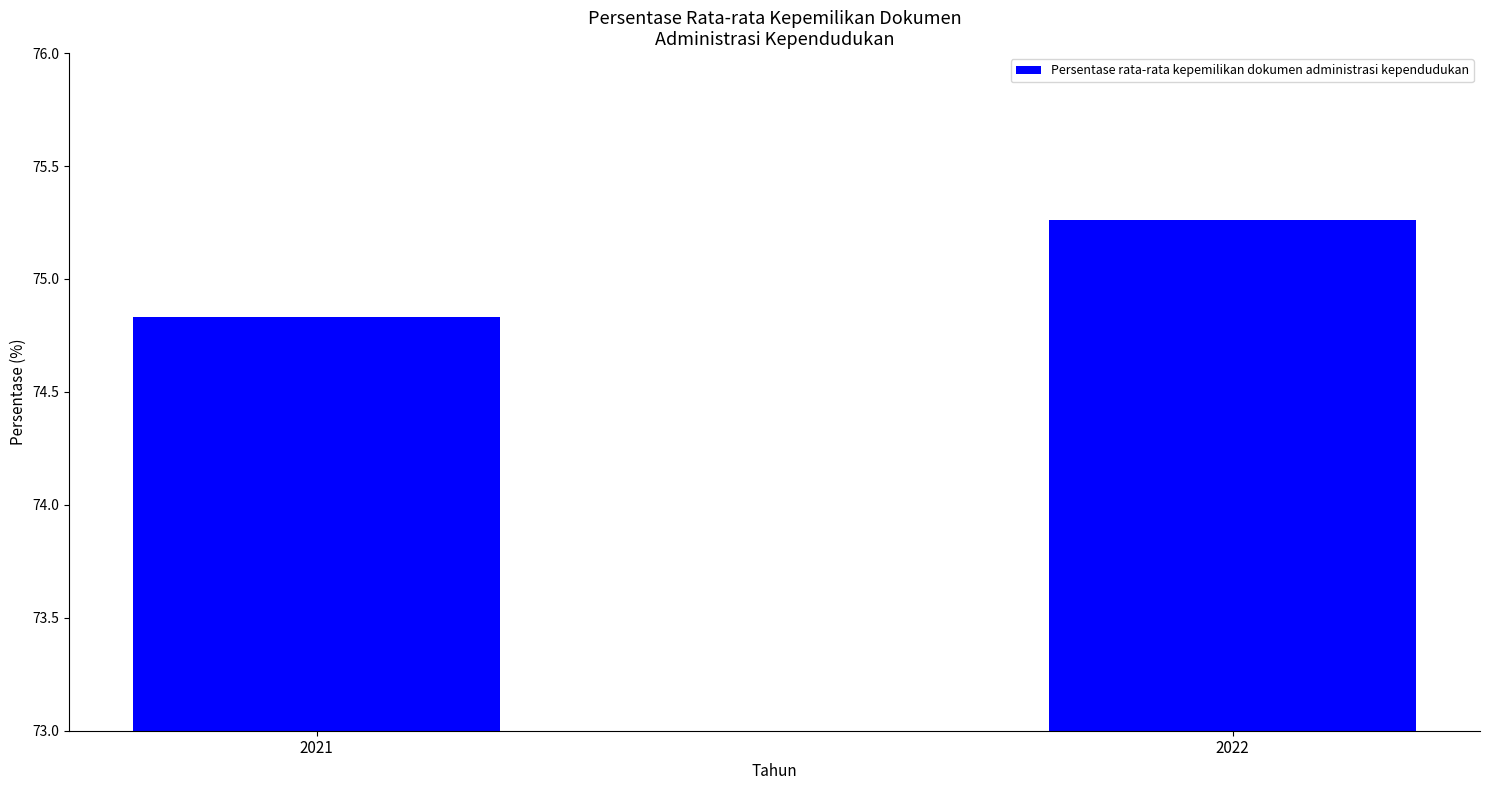

Count the values in the range 74 to 75.

1